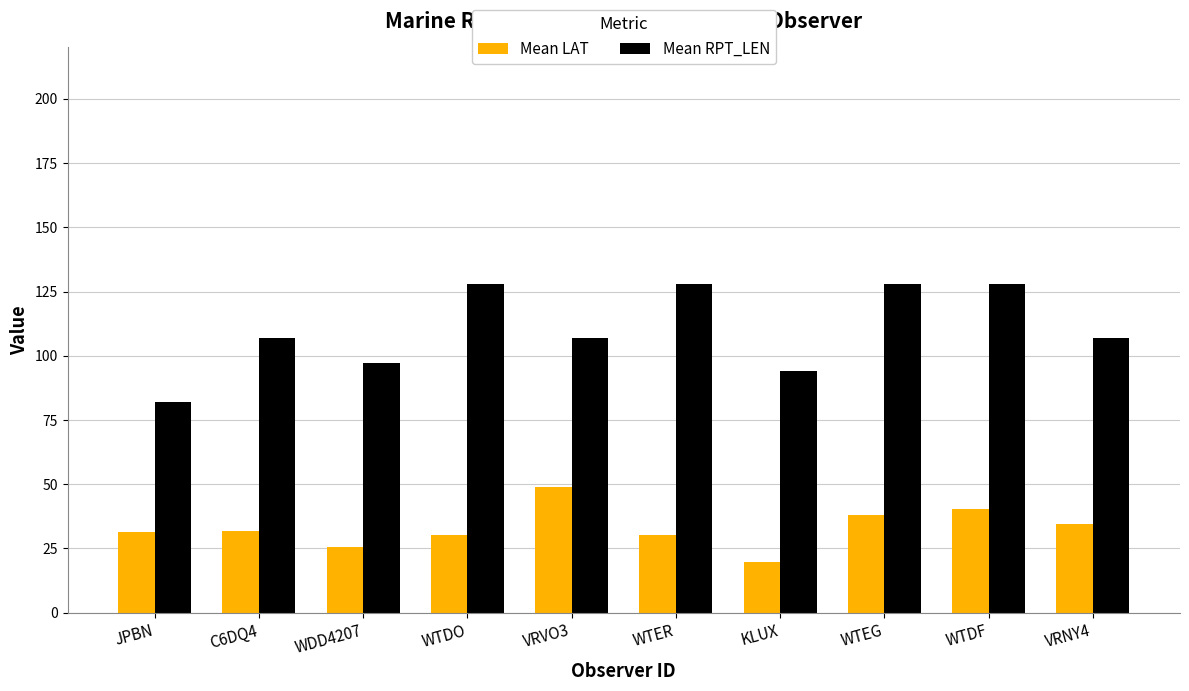

The Mean LAT series shows 31.8 at C6DQ4. True or false?

True